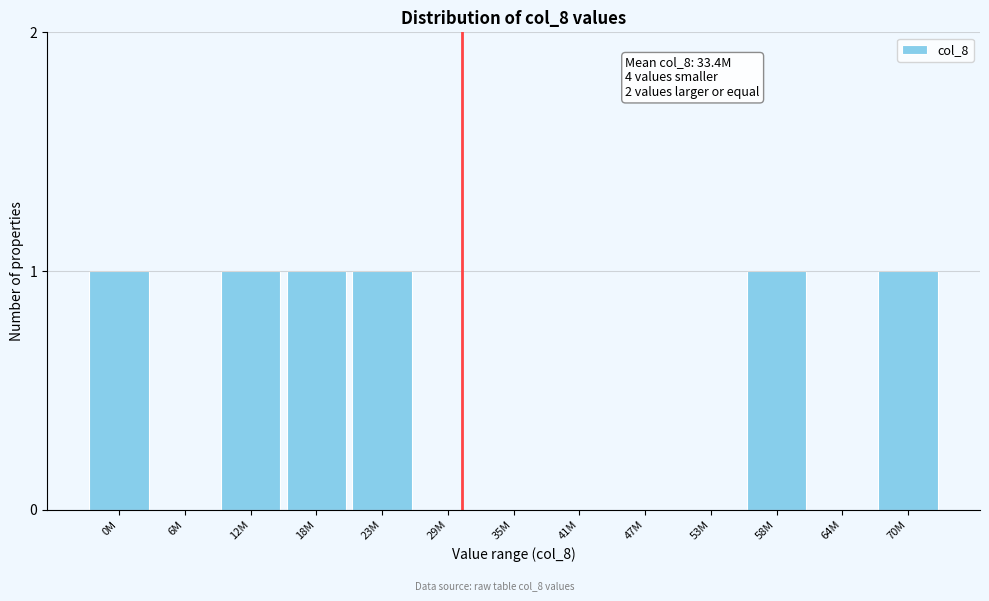

Reading left to right, transcribe all the data shown in this chart.

0M=1	6M=0	12M=1	18M=1	23M=1	29M=0	35M=0	41M=0	47M=0	53M=0	58M=1	64M=0	70M=1